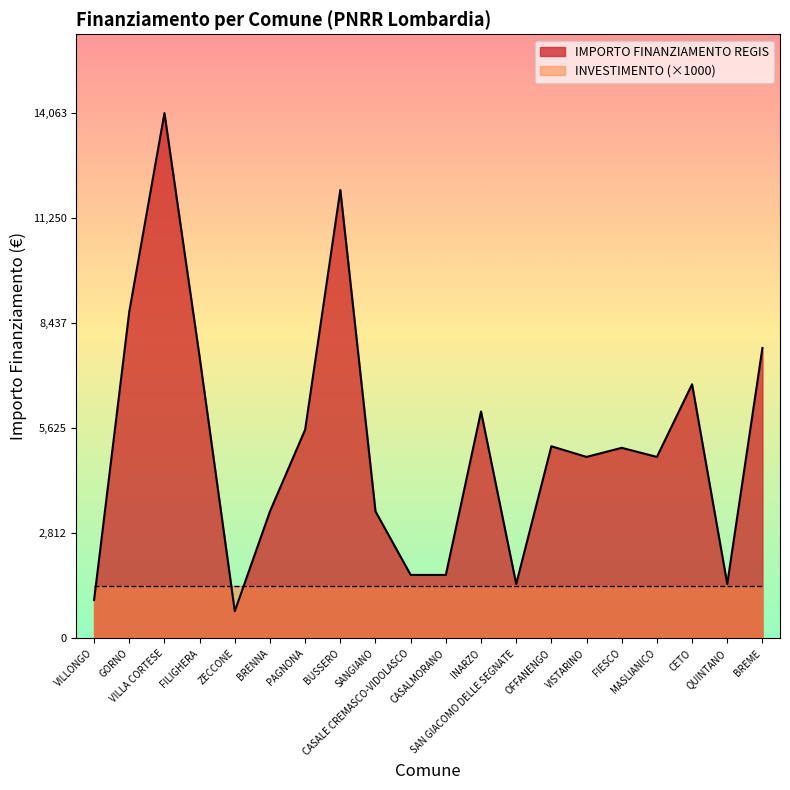

Which series has the largest total across all categories?

IMPORTO FINANZIAMENTO REGIS